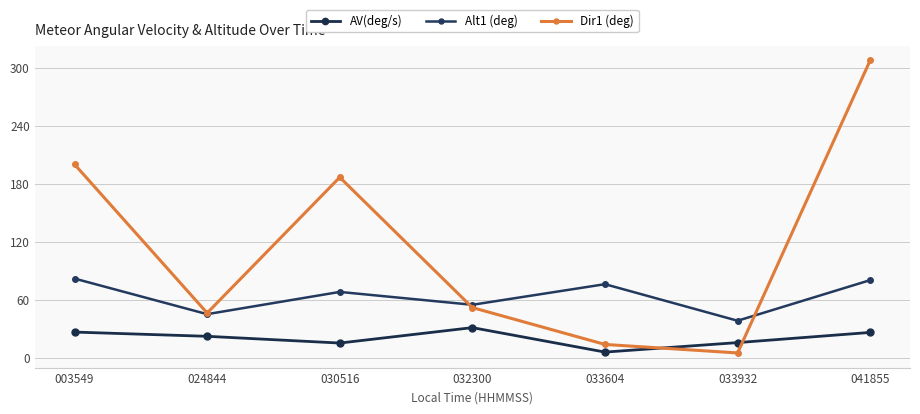

Reading left to right, what are all the values shown in this chart?

AV(deg/s): 26.5	22.1	15.1	31.1	5.8	15.6	26.1
Alt1 (deg): 81.8	45.0	68.0	54.7	76.0	38.2	80.2
Dir1 (deg): 199.9	46.2	186.5	51.8	13.7	4.9	307.5